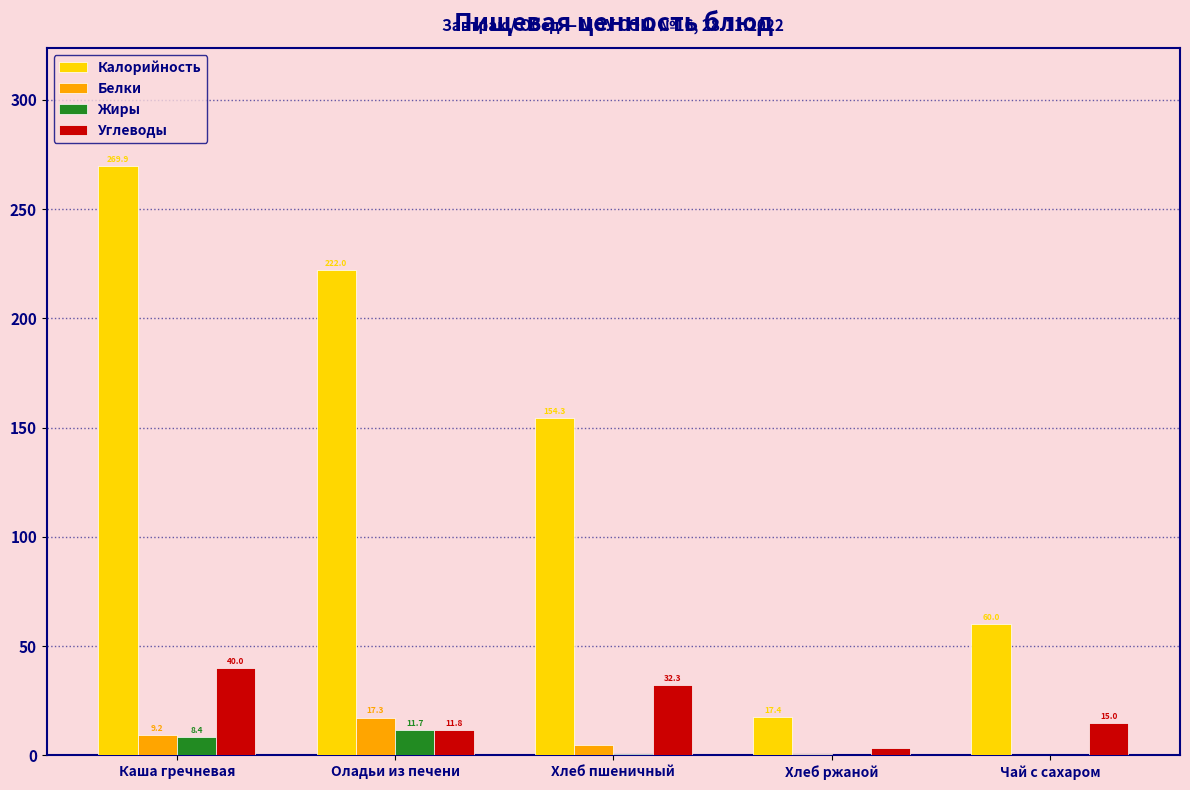

How many values in the Белки series exceed 4?

3